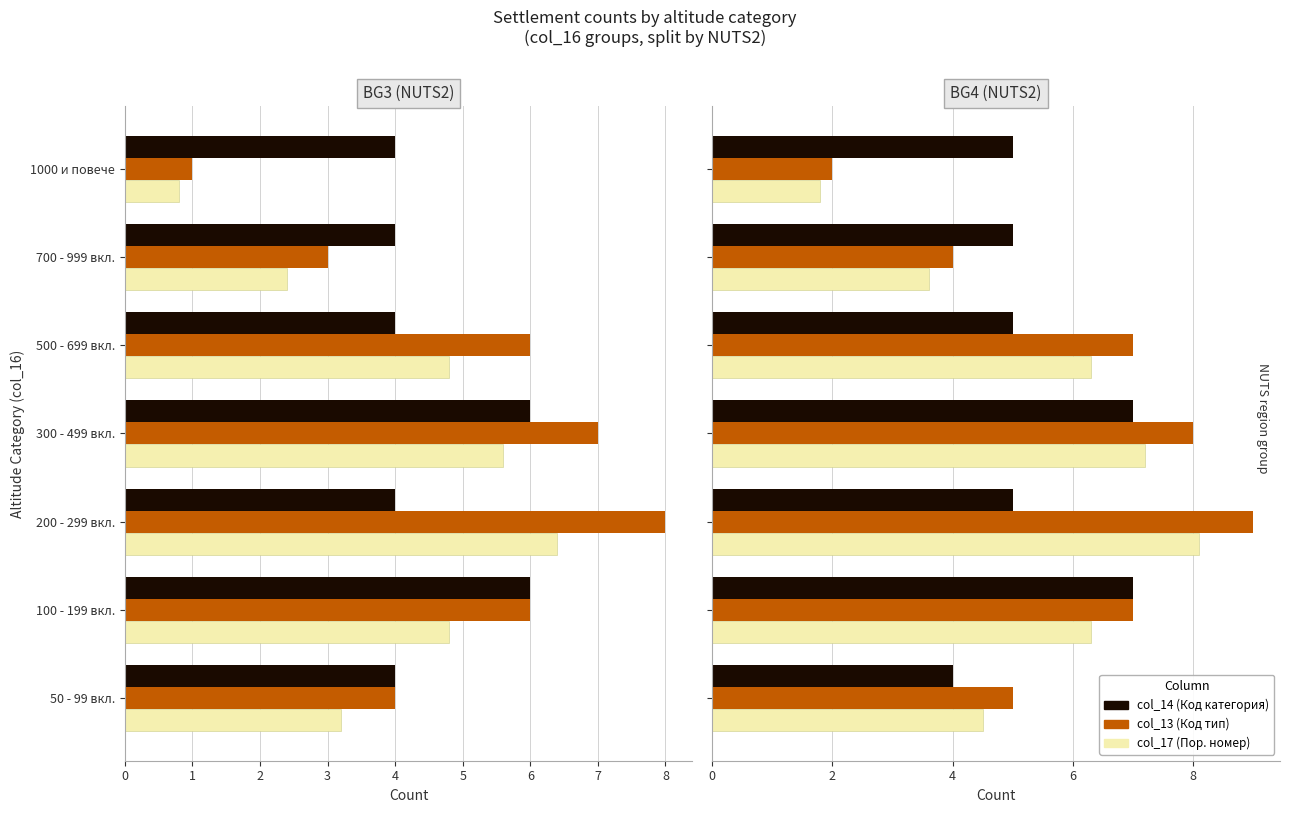

Is it true that col_17 equals 10.0 at 300 - 499 вкл.?

False